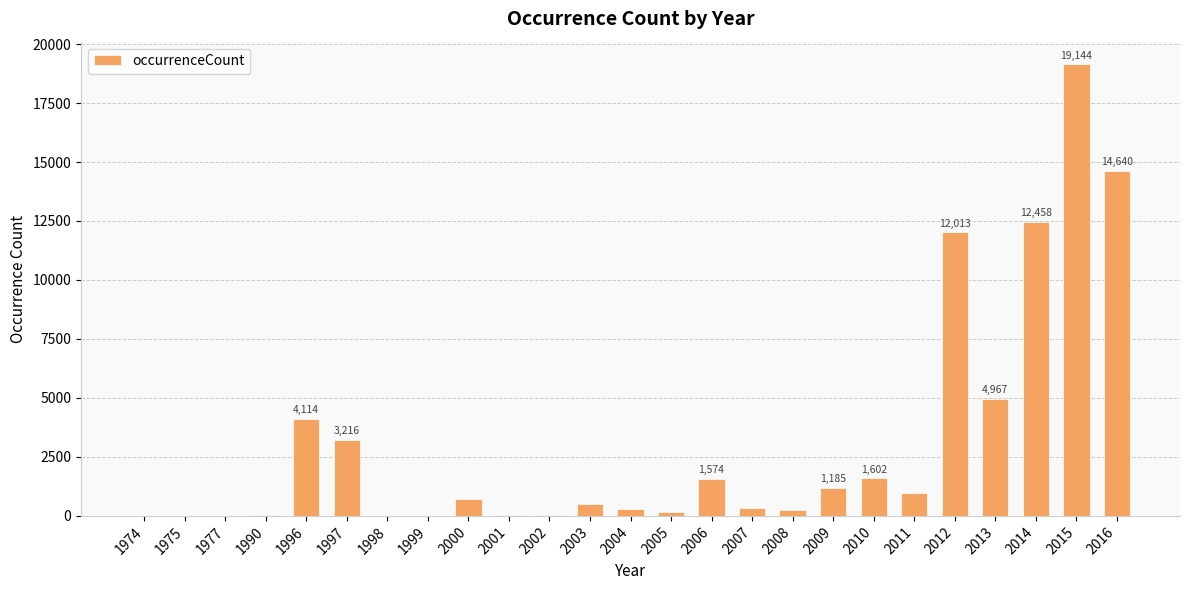

Which has a higher value, 2005 or 2010?

2010